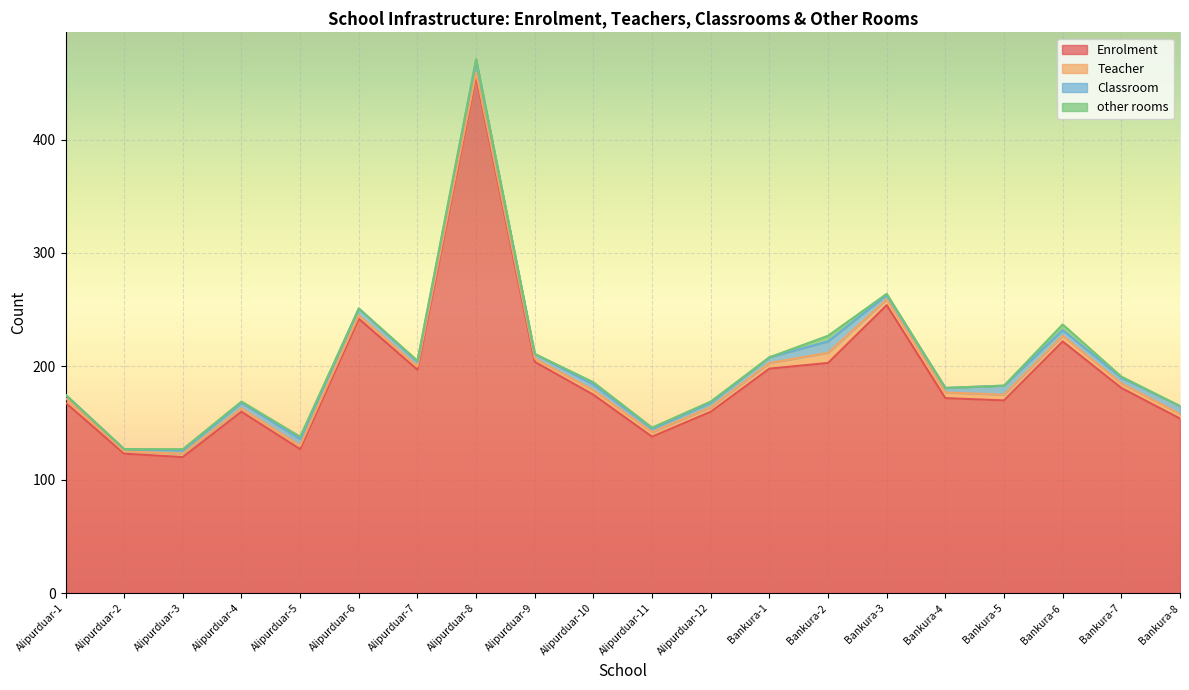

How many categories are shown in the chart?

20